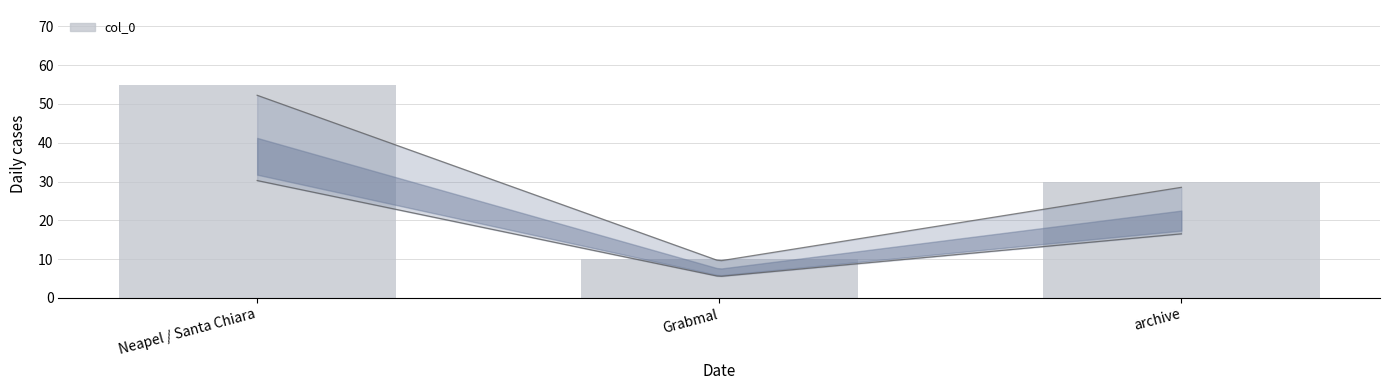

What is the sum of all values?

95